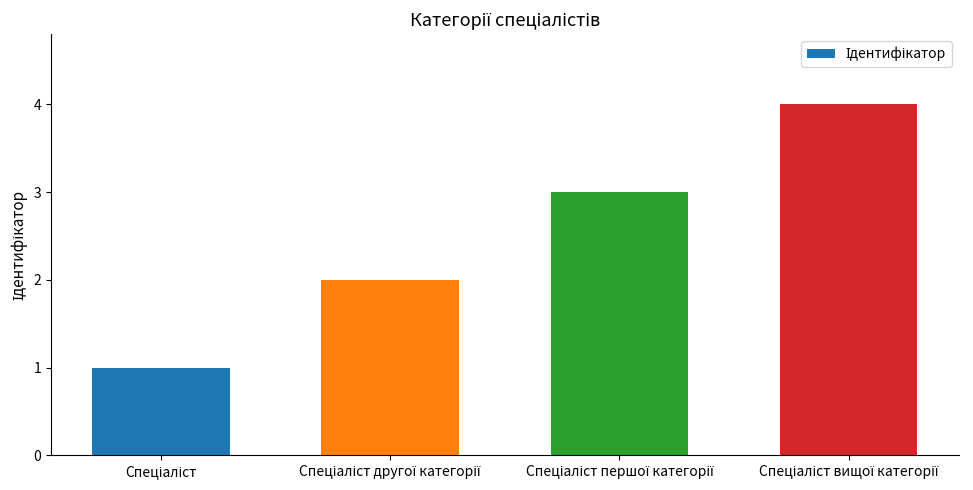

What is the maximum value shown in the chart?

4